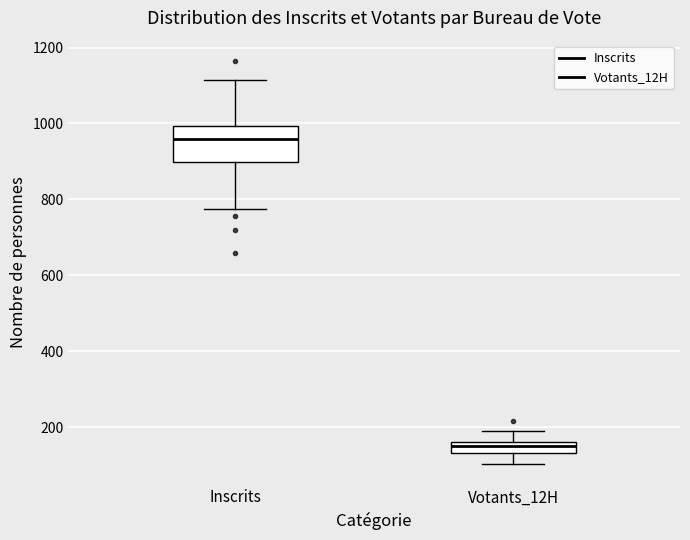

Which box is the tallest, from its lower edge to its upper edge?

Inscrits